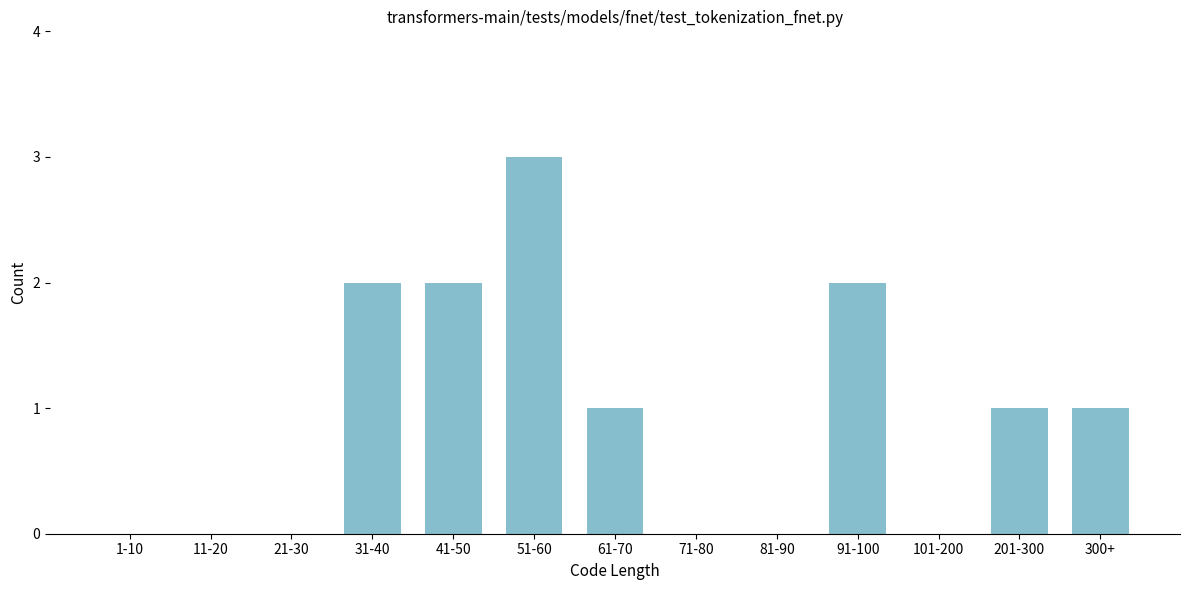

Reading right to left, list all the values displayed in this chart.

300+=1	201-300=1	101-200=0	91-100=2	81-90=0	71-80=0	61-70=1	51-60=3	41-50=2	31-40=2	21-30=0	11-20=0	1-10=0